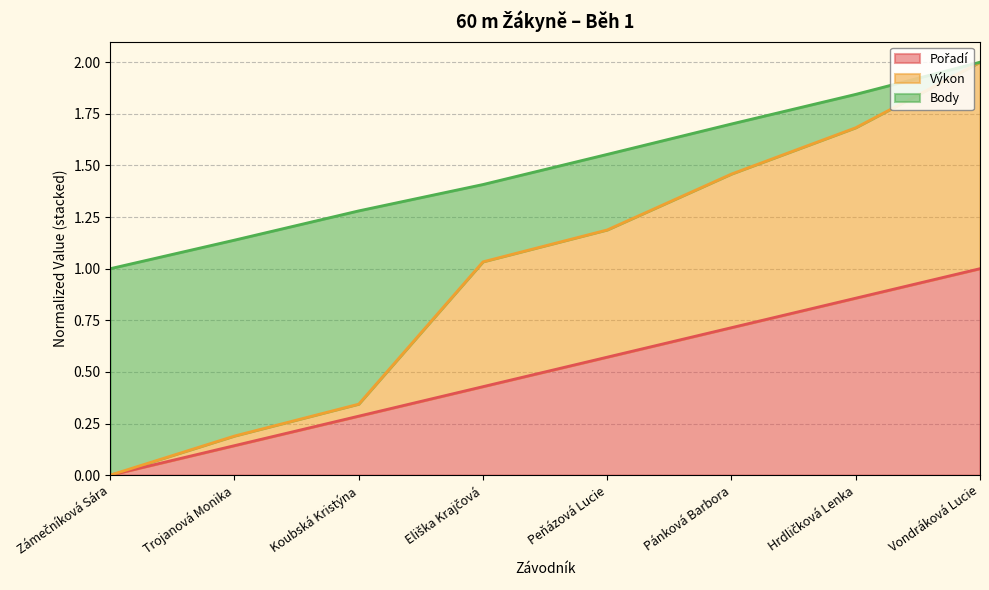

At which category is the sum across all series the highest?

Vondráková Lucie